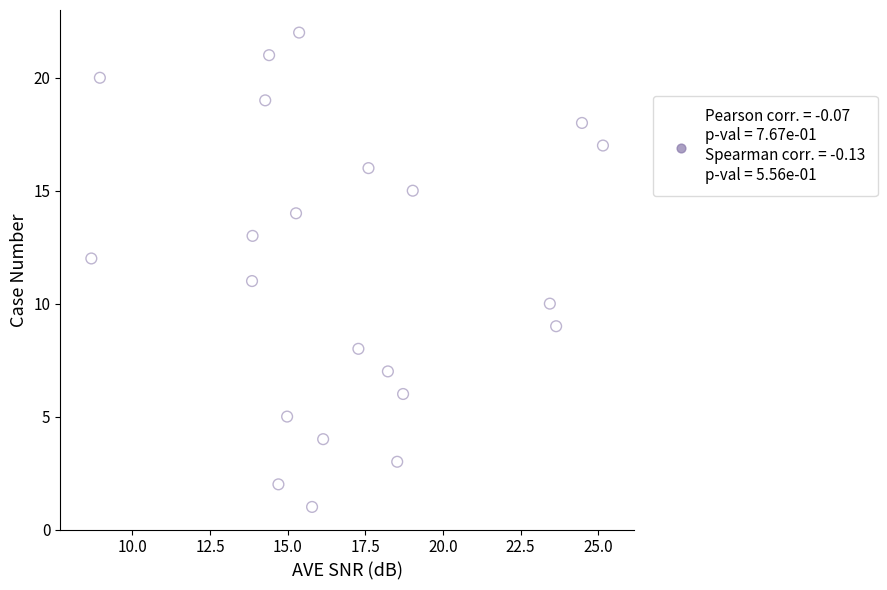

What is the range of Y values (max minus min)?

21